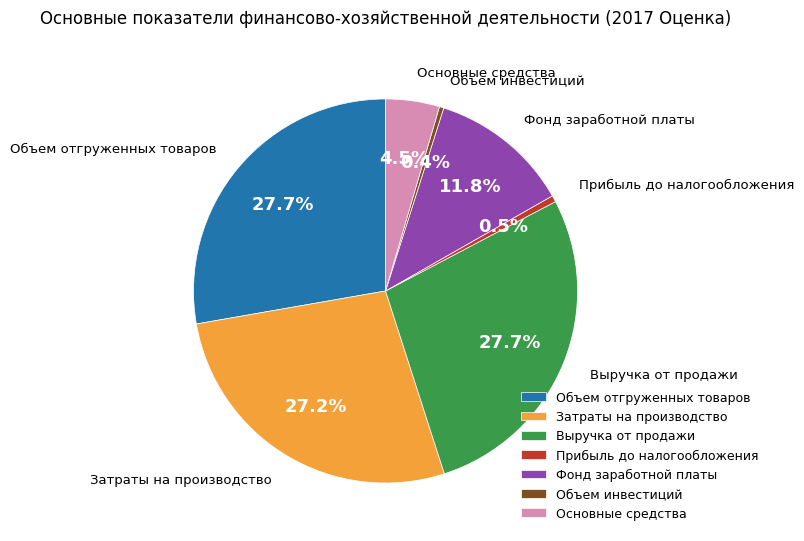

Is Затраты на производство the majority of the pie?

No